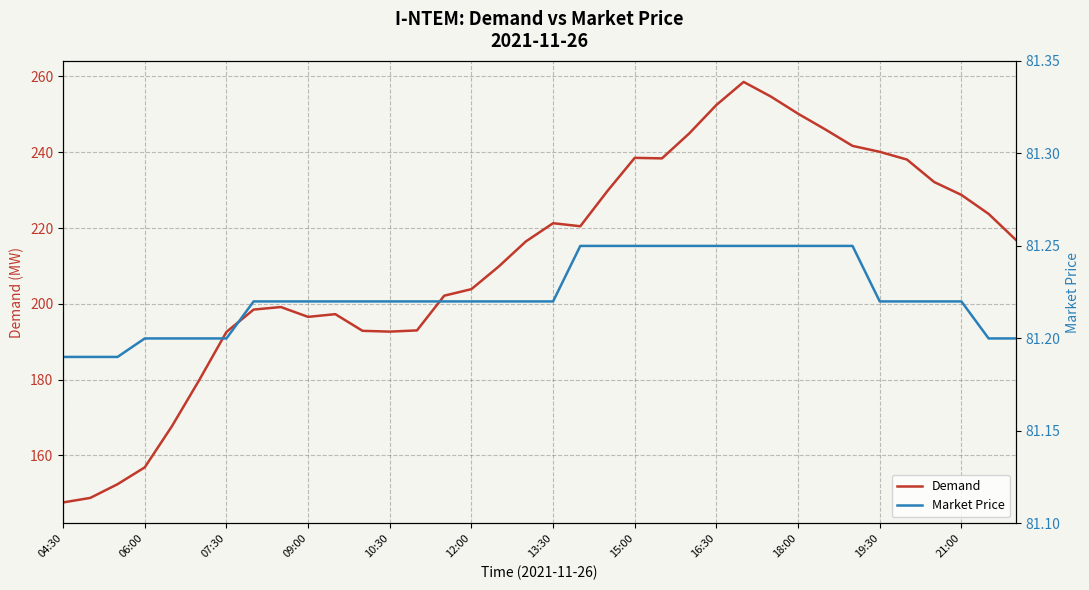

The value of Demand at 12:00 is 203.9. True or false?

True